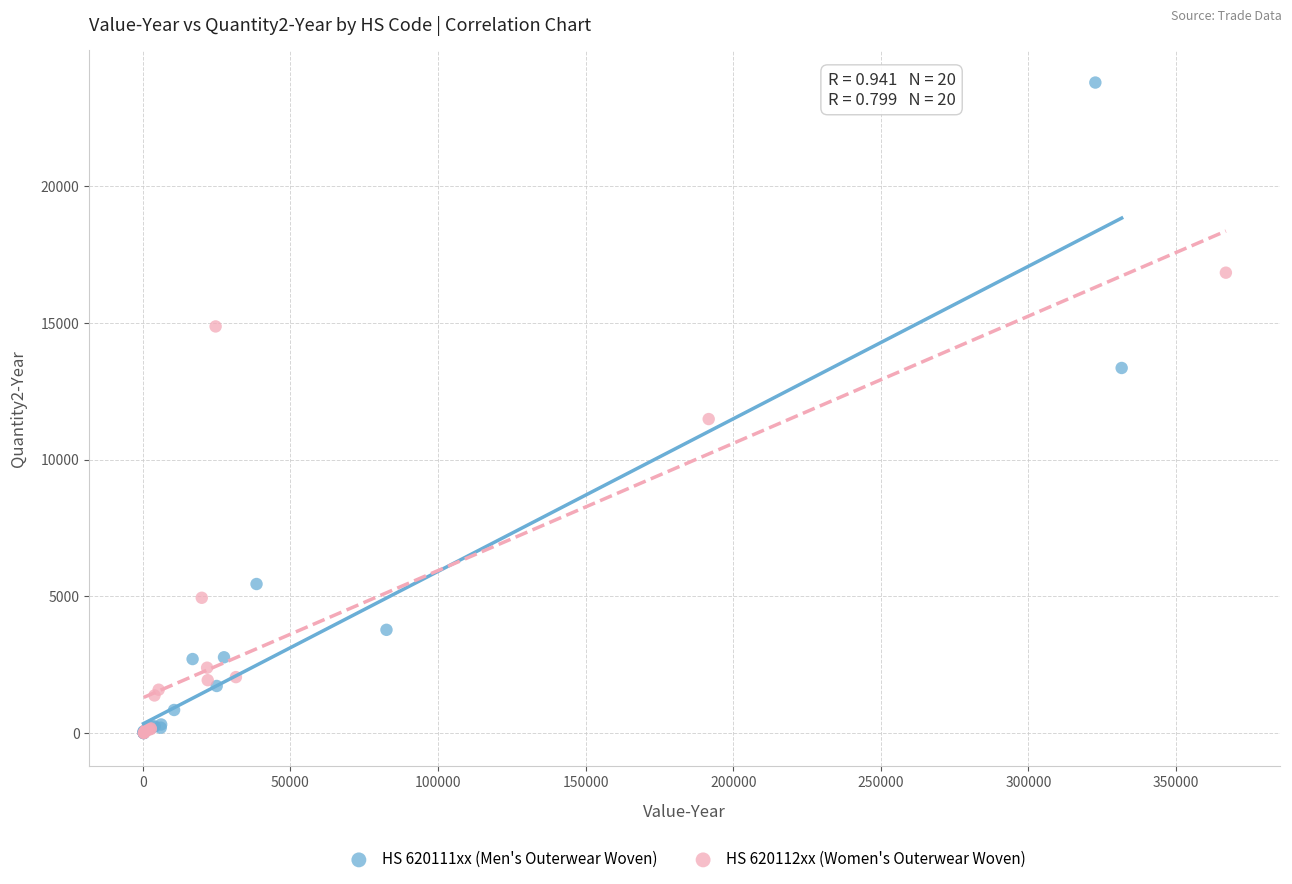

Which series contains the highest Y value?

HS 620111xx (Men's Outerwear Woven)